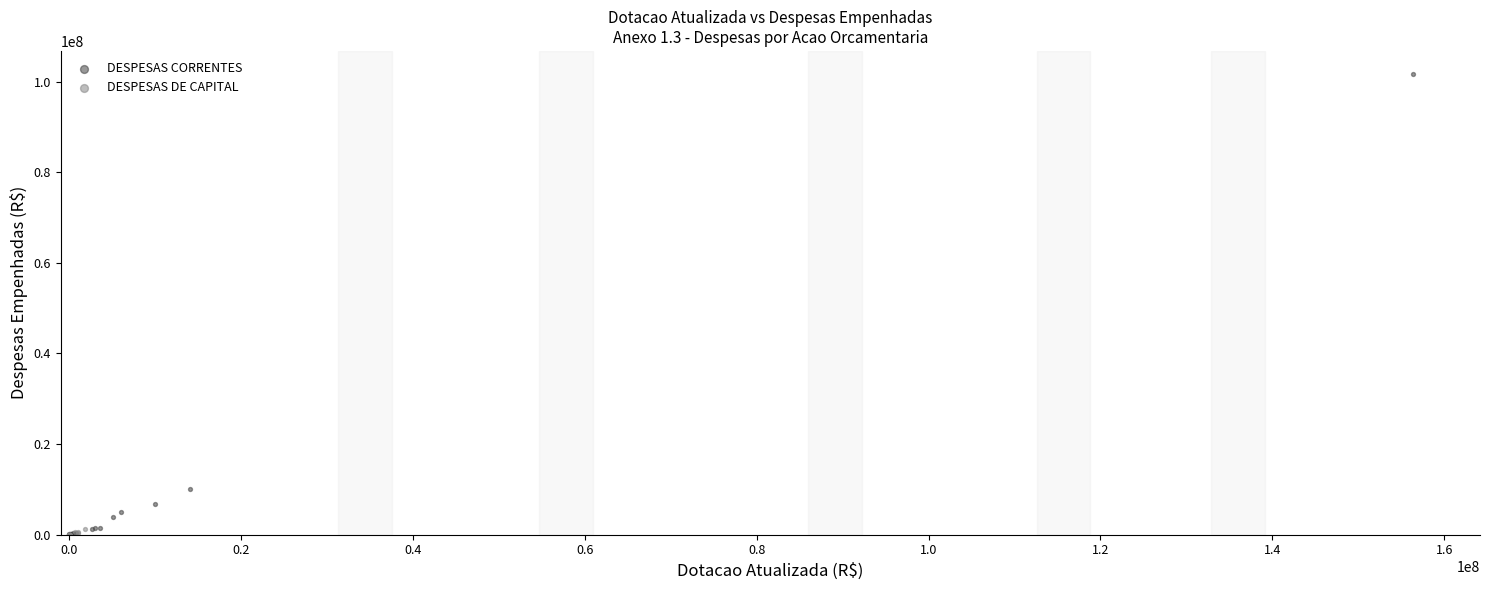

Which series reaches the maximum Y coordinate?

DESPESAS CORRENTES